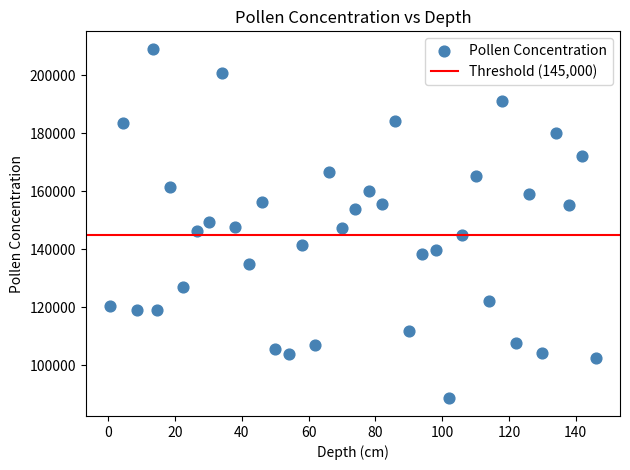

What is the range of Y values (max minus min)?

120553.7